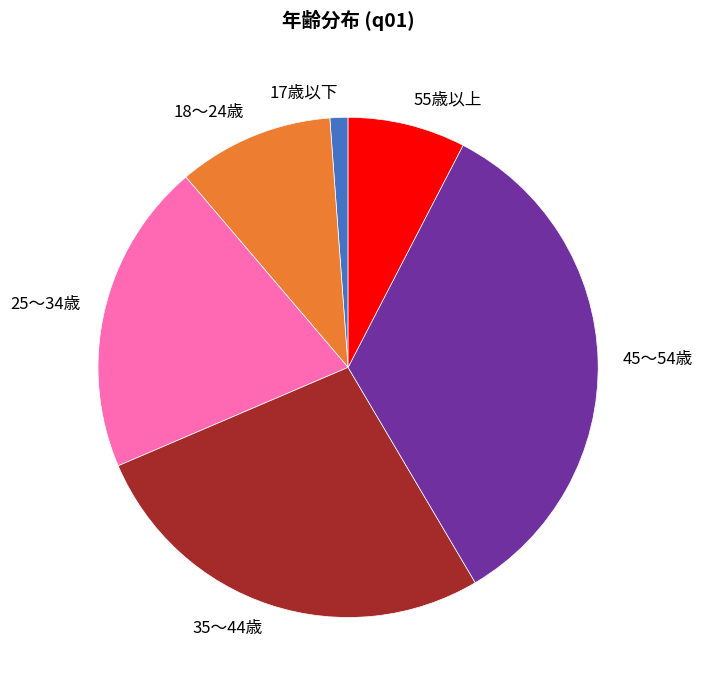

What is the largest slice in the pie chart?

45〜54歳